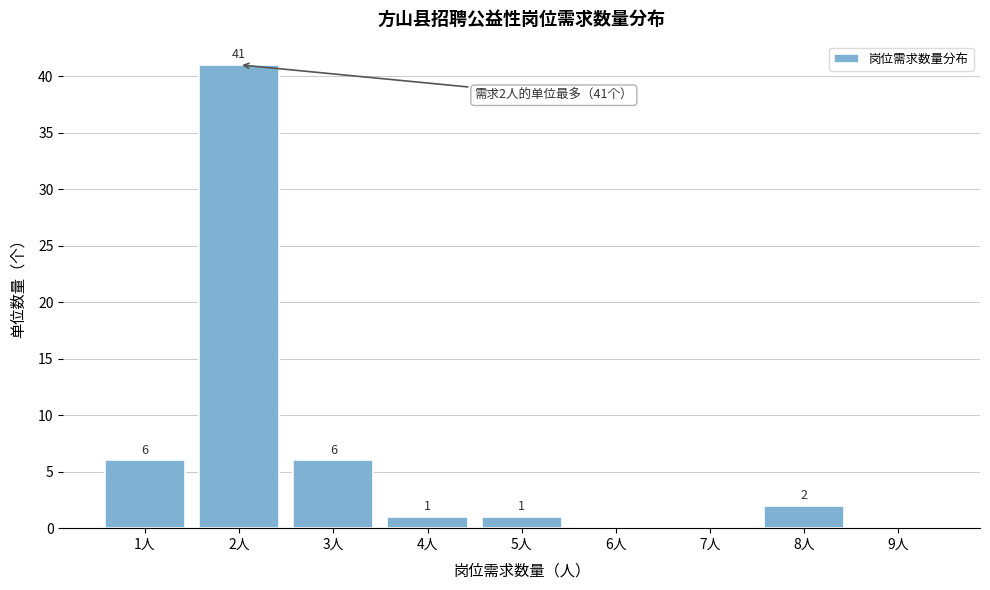

Over which range of the x-axis is the bar tallest?

1.5 to 2.5